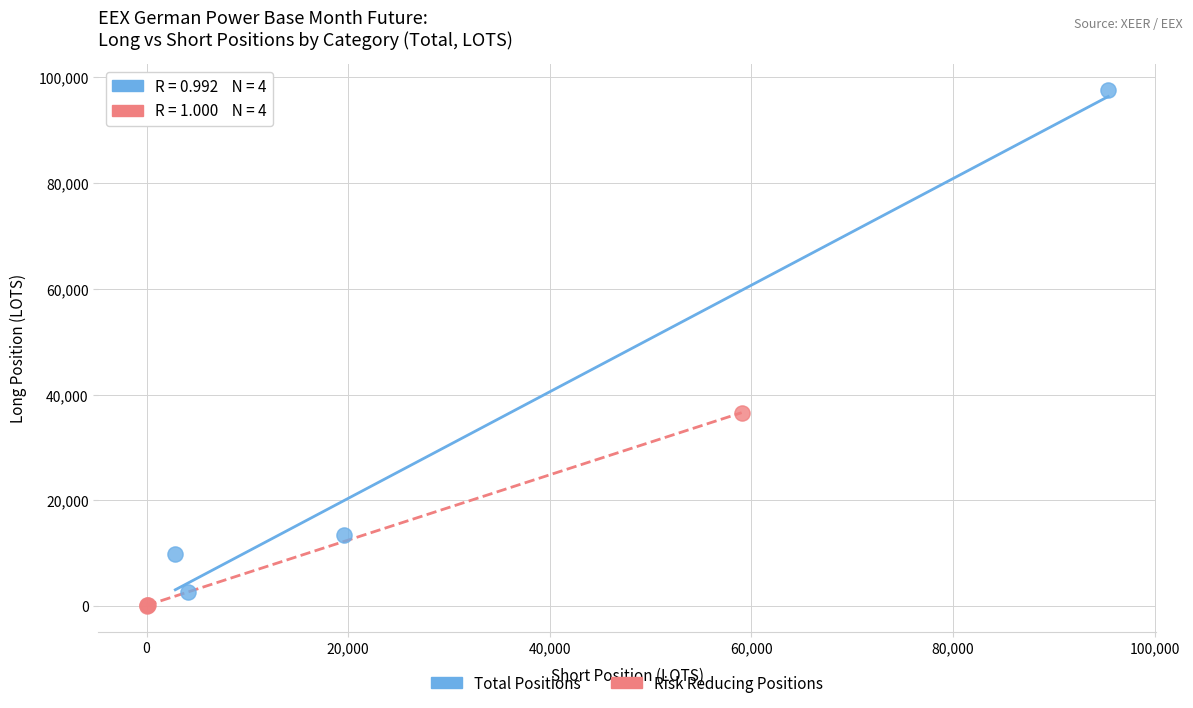

Which series contains the highest Y value?

Total Positions